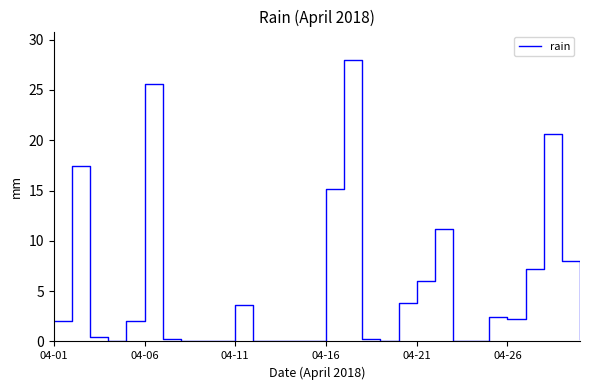

What is the greatest value displayed?

28.0